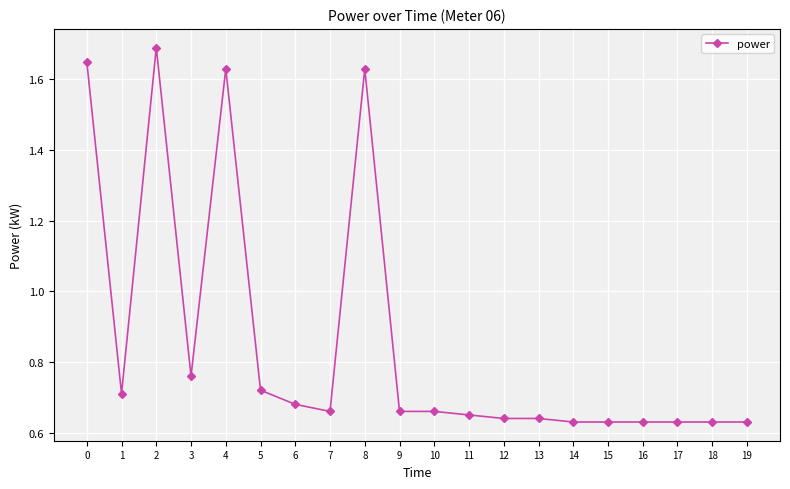

What is the change in value from 0 to 13?

-1.0